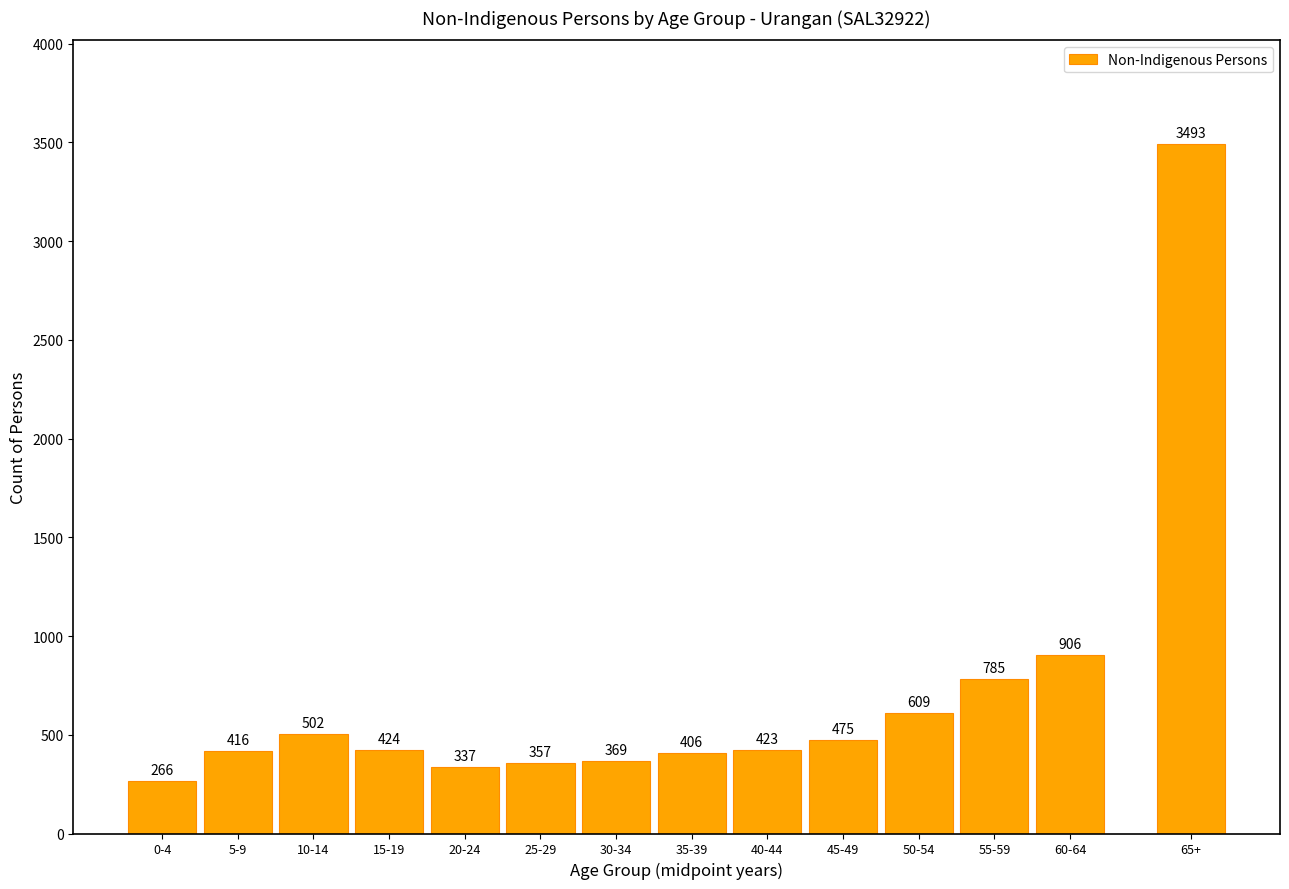

Reading left to right, extract all data points from this chart.

0-4=266	5-9=416	10-14=502	15-19=424	20-24=337	25-29=357	30-34=369	35-39=406	40-44=423	45-49=475	50-54=609	55-59=785	60-64=906	65+=3493